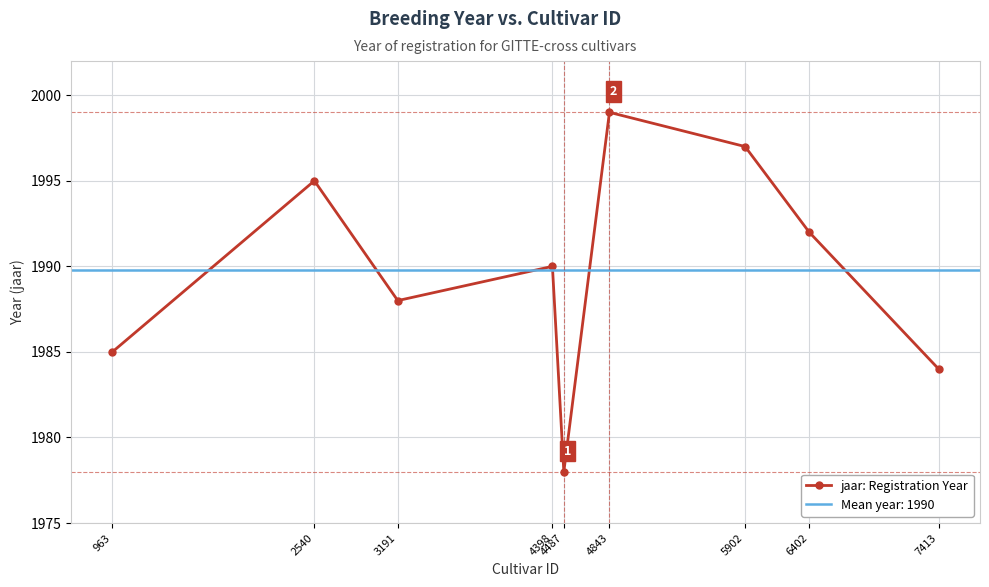

Reading left to right, extract all data points from this chart.

1985	1995	1988	1990	1978	1999	1997	1992	1984